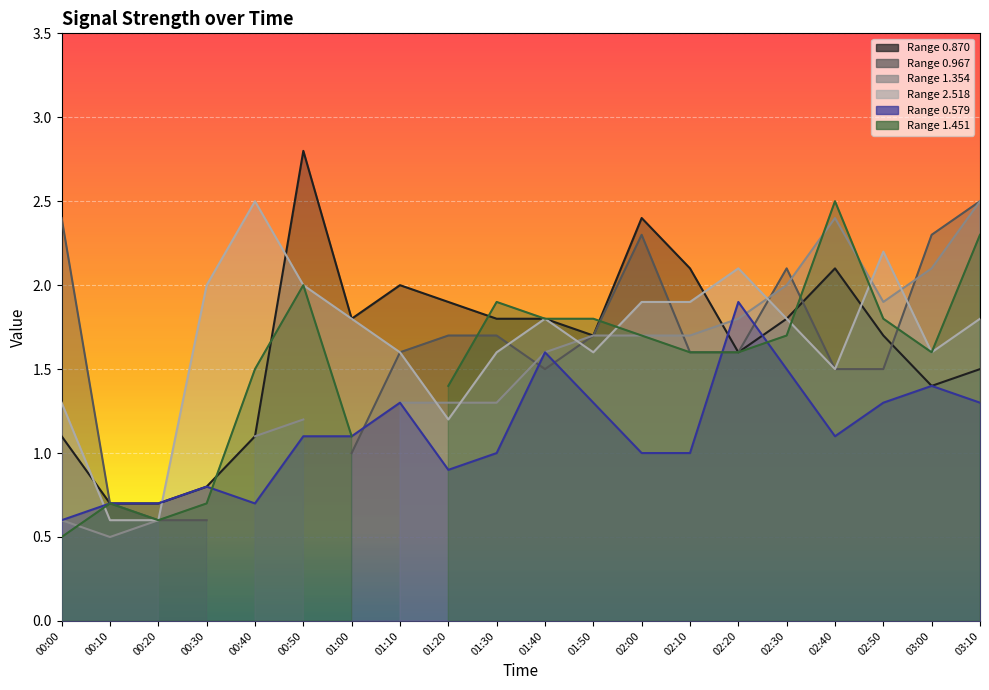

Which category has the lowest value in the 2.518 series?

00:10